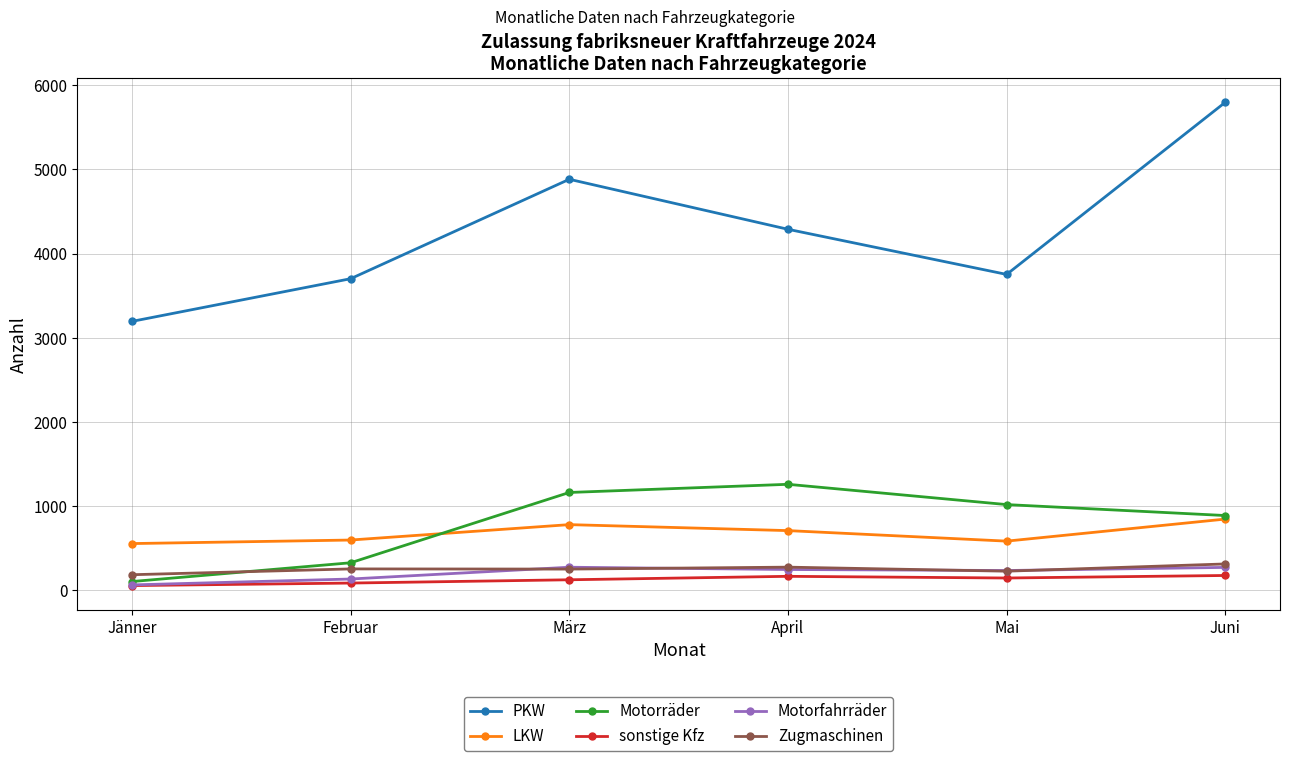

What is the difference between the highest and lowest values at Jänner?

3138